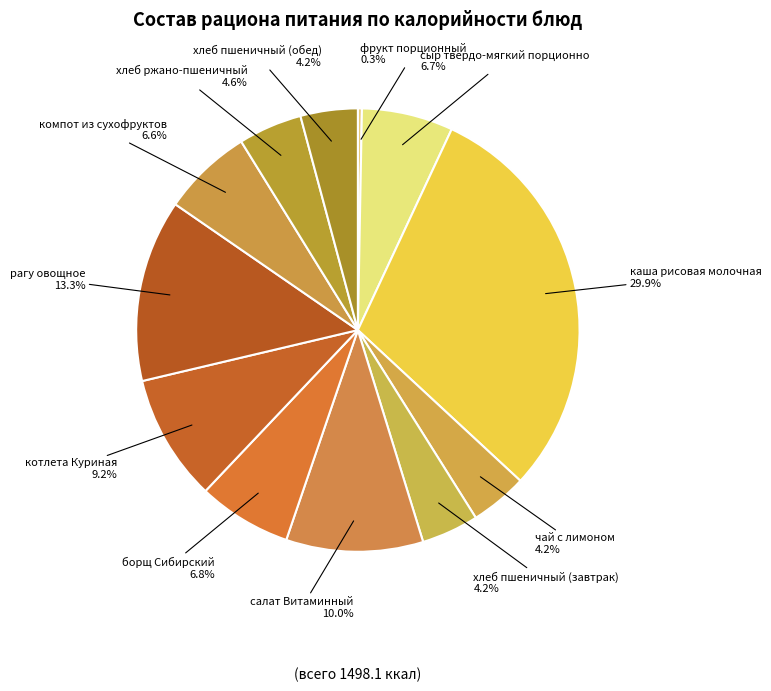

Which has a higher value, салат Витаминный or рагу овощное?

рагу овощное